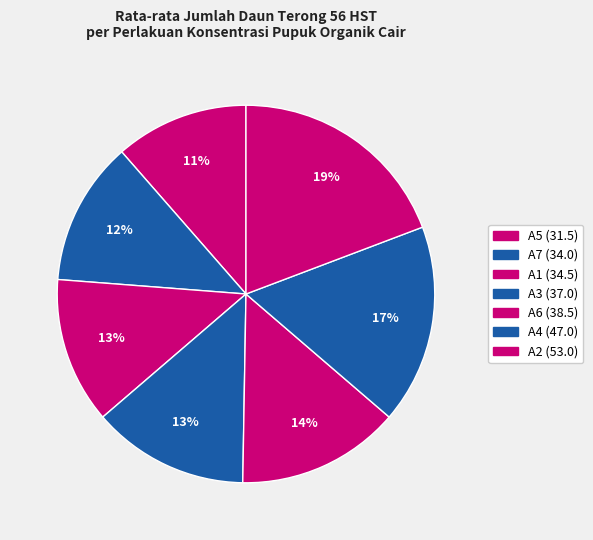

Count the number of slices in the pie.

7